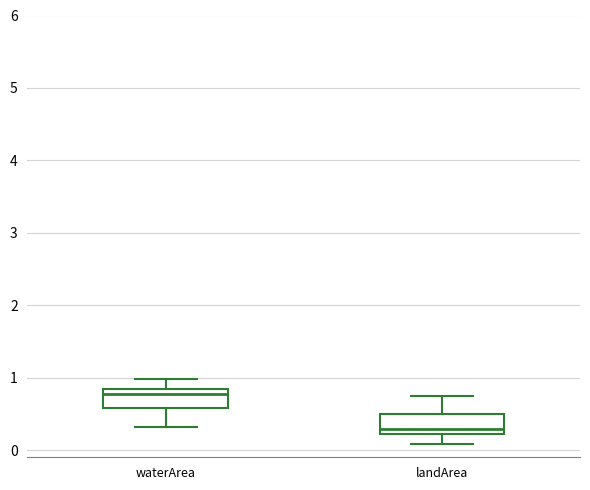

Where is the upper edge of the box for waterArea on the y-axis? The values are not printed on the chart, so give them approximately, as read against the axis.

0.8